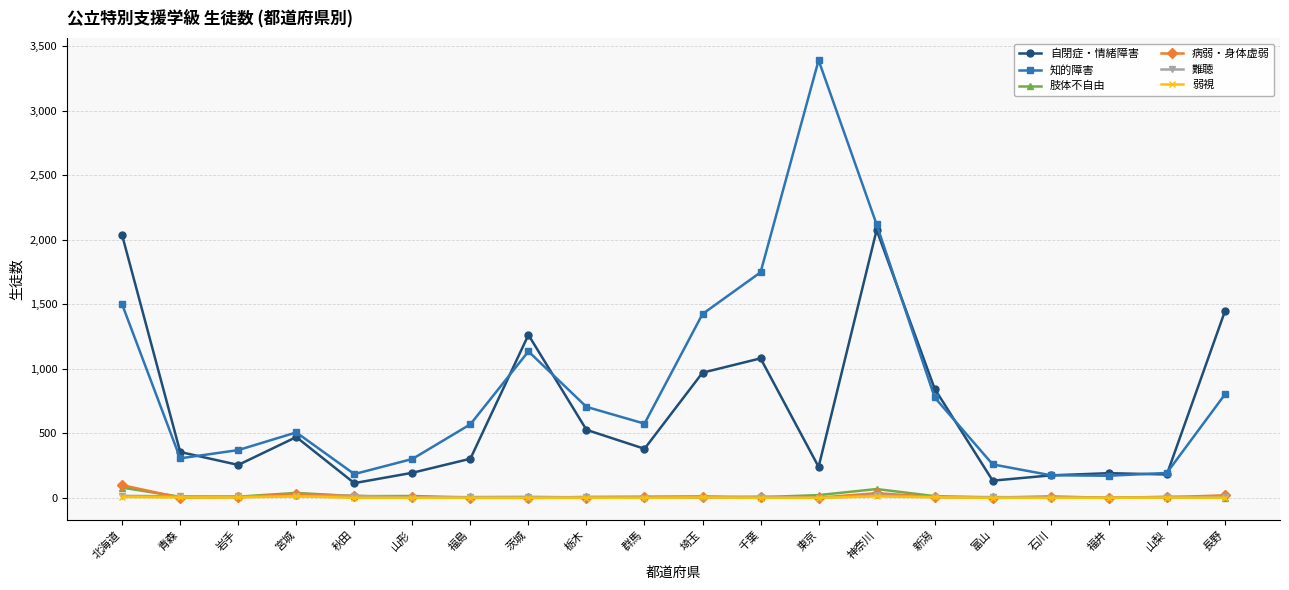

Where is 自閉症・情緒障害 nearest to the value 1095?

千葉